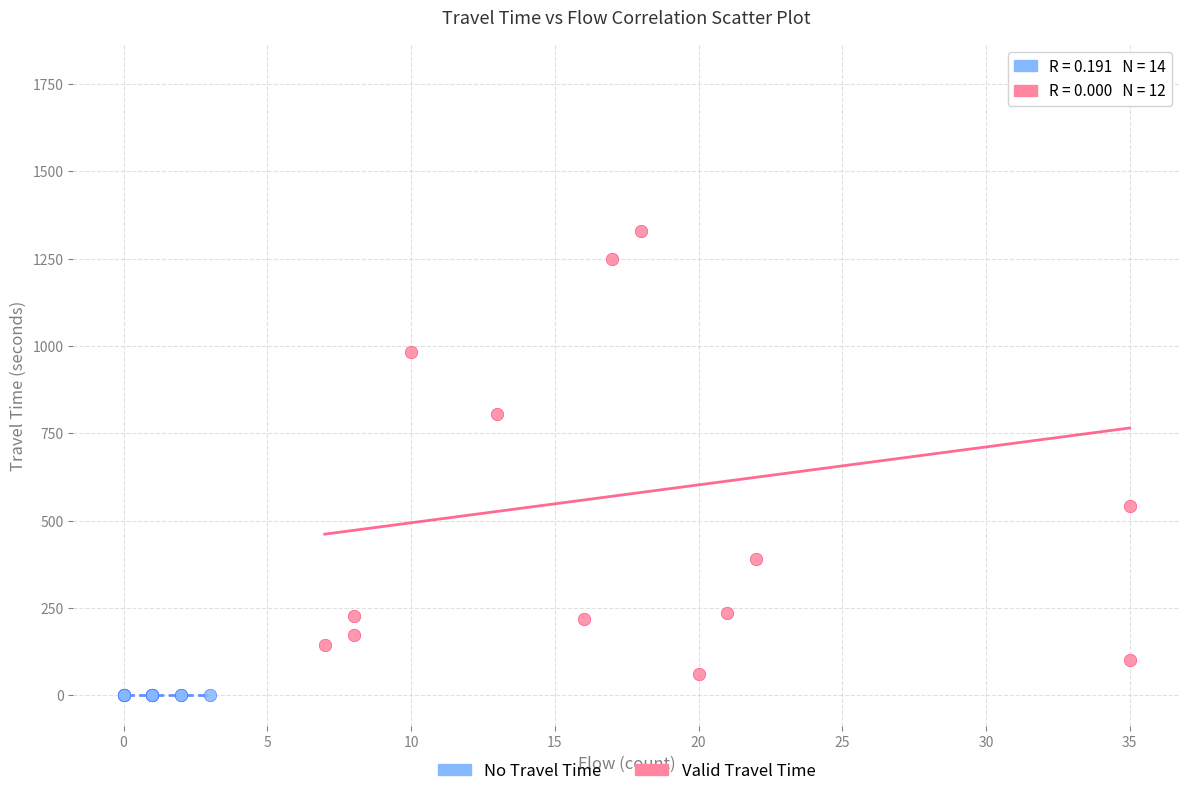

Which series contains the highest Y value?

Valid Travel Time